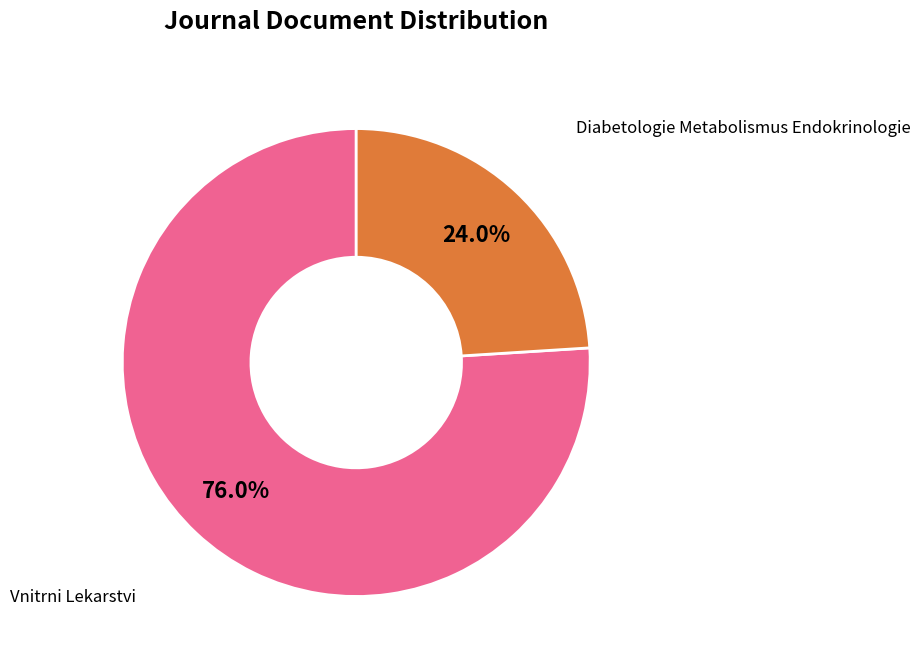

Is there any slice that represents more than half of the pie?

Yes